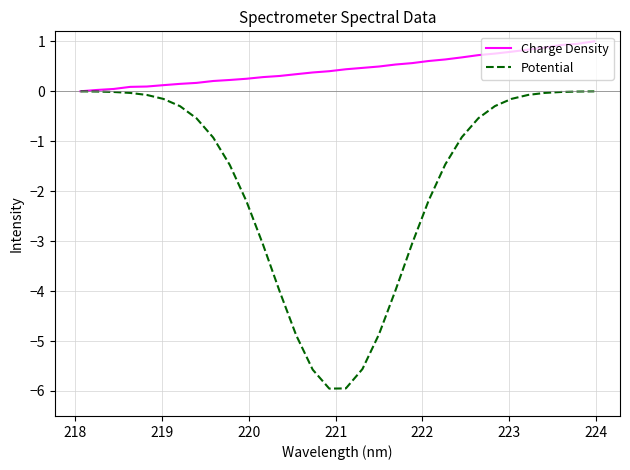

List the series in order of their overall mean, highest first.

Charge Density, Potential